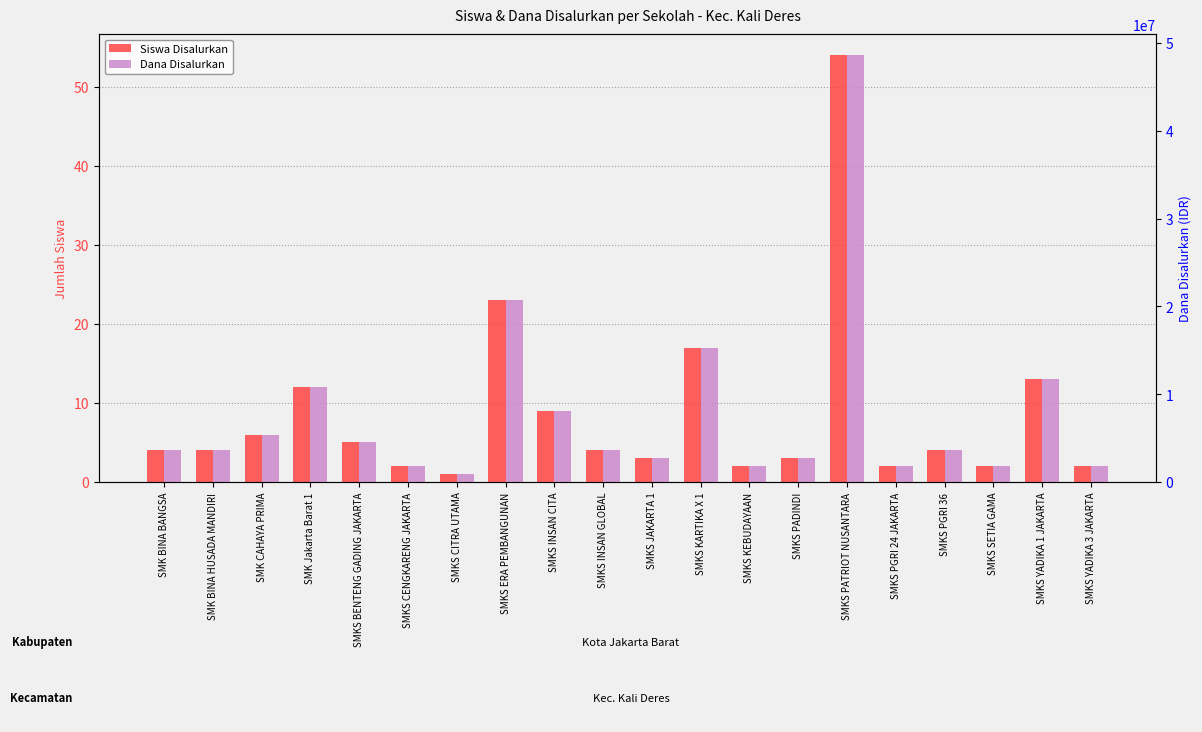

Between SMK Jakarta Barat 1 and SMKS INSAN CITA, which series saw the biggest shift?

Dana Disalurkan